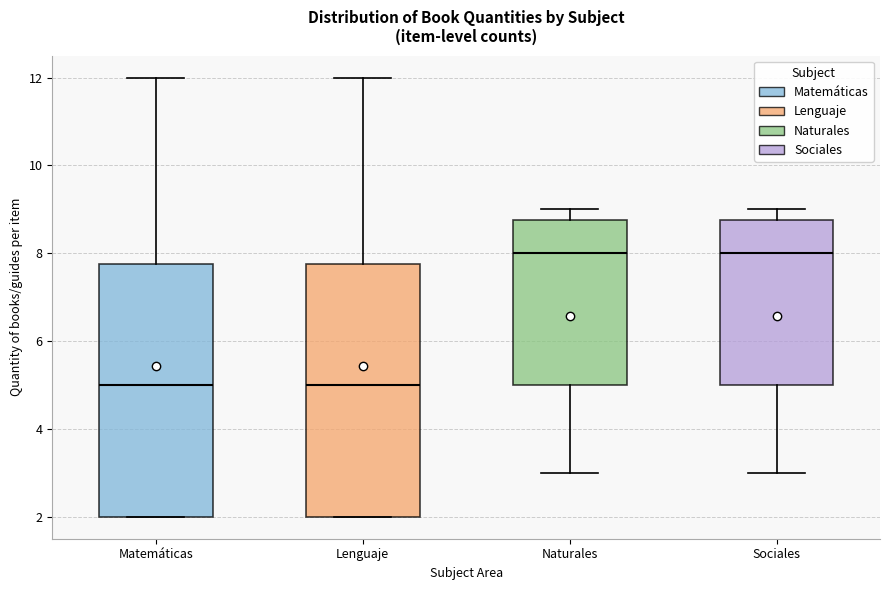

Reading left to right, read every box against the y-axis: the position of its median line, the range the box covers, and the ends of its whiskers. The values are not printed on the chart, so give them approximately, as read against the axis.

Matemáticas: median 5.0, box 2.0 to 7.8, whiskers 2.0 to 12.0
Lenguaje: median 5.0, box 2.0 to 7.8, whiskers 2.0 to 12.0
Naturales: median 8.0, box 5.0 to 8.8, whiskers 3.0 to 9.0
Sociales: median 8.0, box 5.0 to 8.8, whiskers 3.0 to 9.0